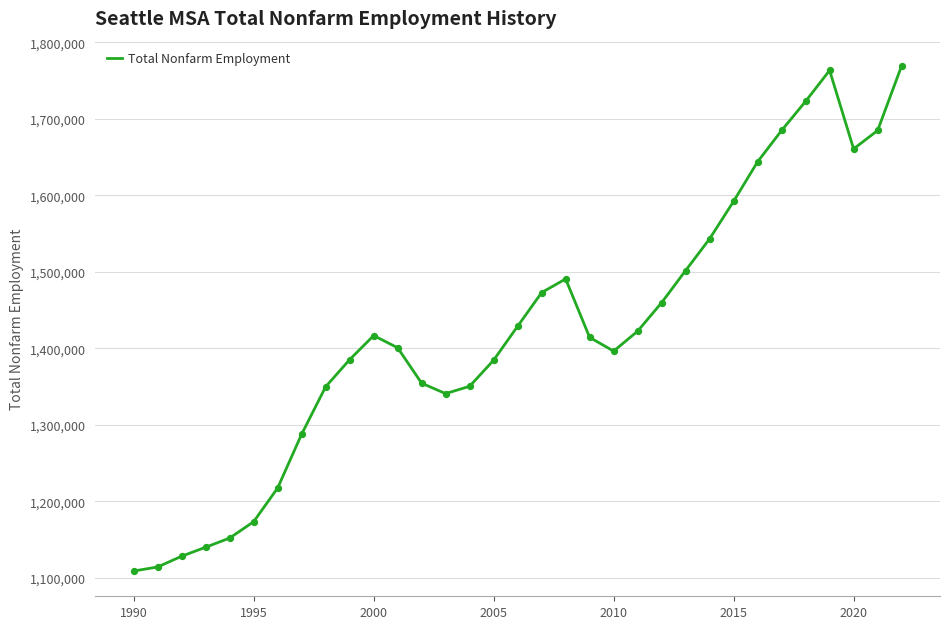

What is the difference between the maximum and minimum values?

660168.3